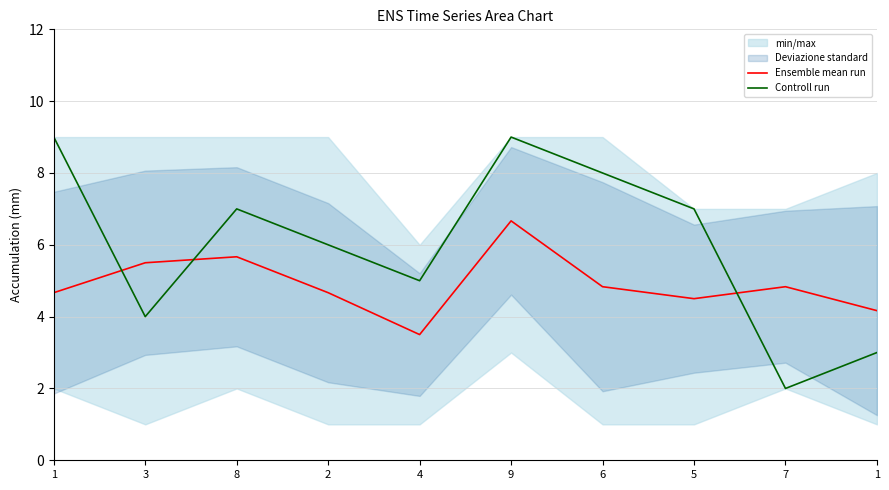

Which series has the widest spread of values?

Controll run